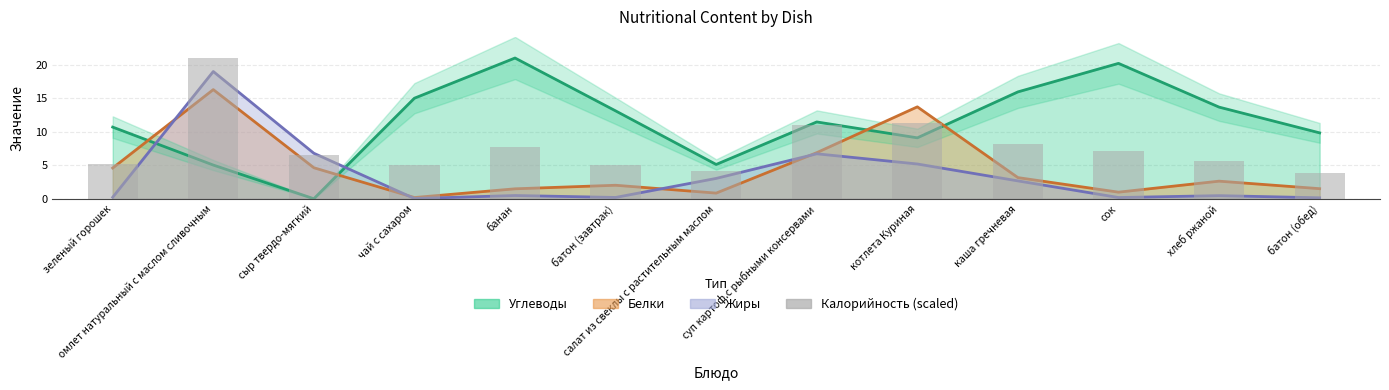

What is the label of the 11th bar from the left?

сок